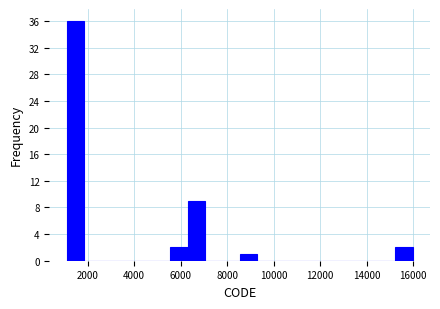

Read against the x-axis, roughly where is the centre of the tallest bar?

1400